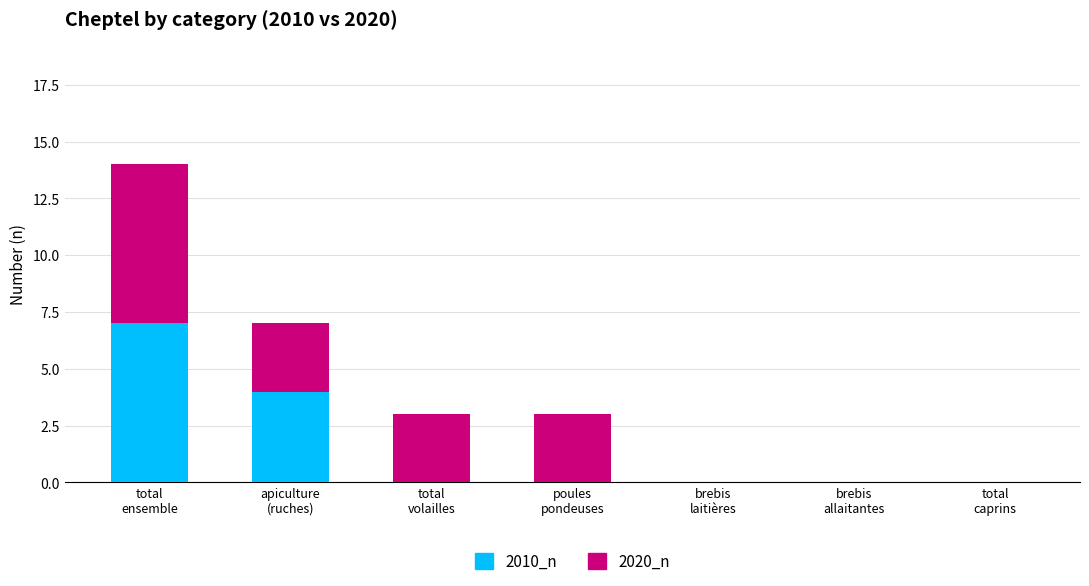

What is the average value of the 2010_n series?

2